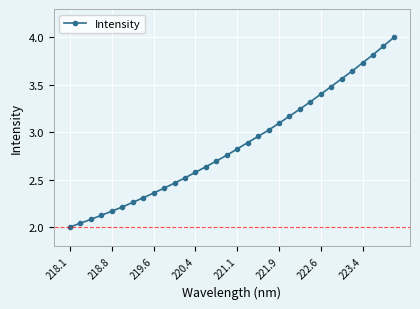

What is the sum of all values?

91.7